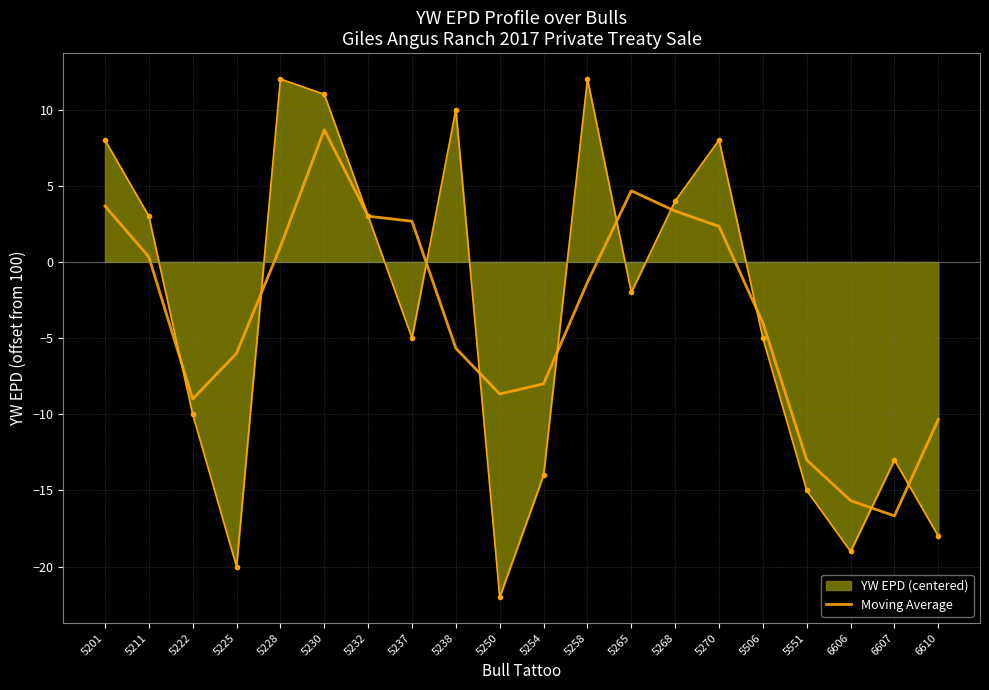

Rank the series by their maximum value, from highest to lowest.

YW EPD (centered), Moving Average